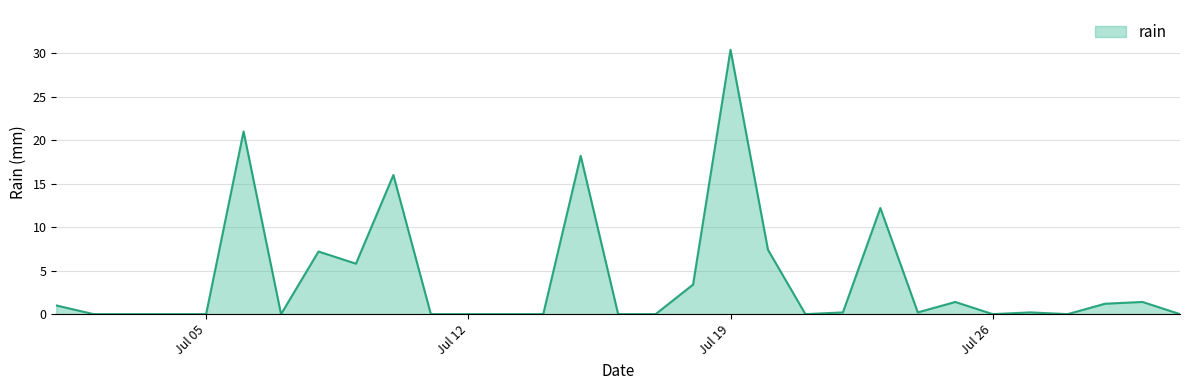

What is the sum of all values?

127.2